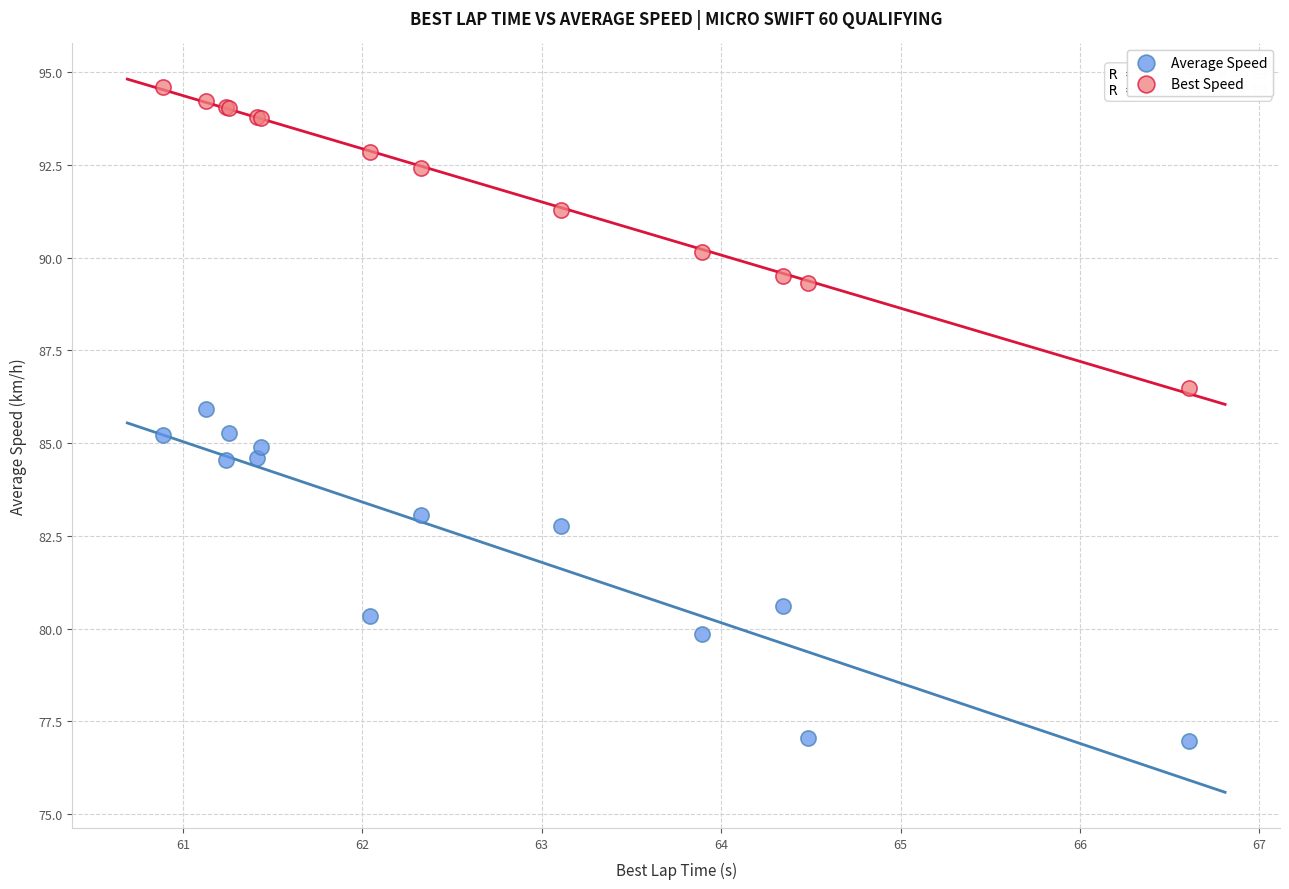

What are all the series names shown in the legend?

Average Speed, Best Speed